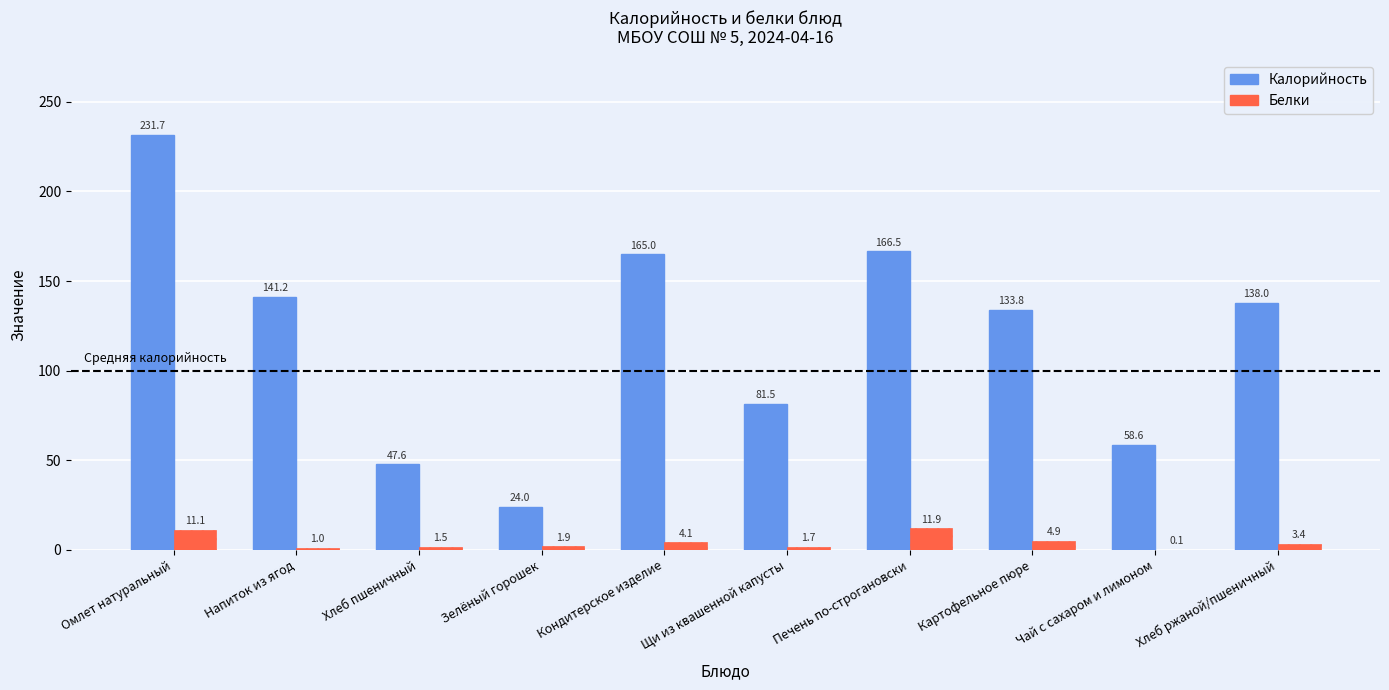

What is the sum of the Калорийность values at Напиток из ягод and Кондитерское изделие?

306.2